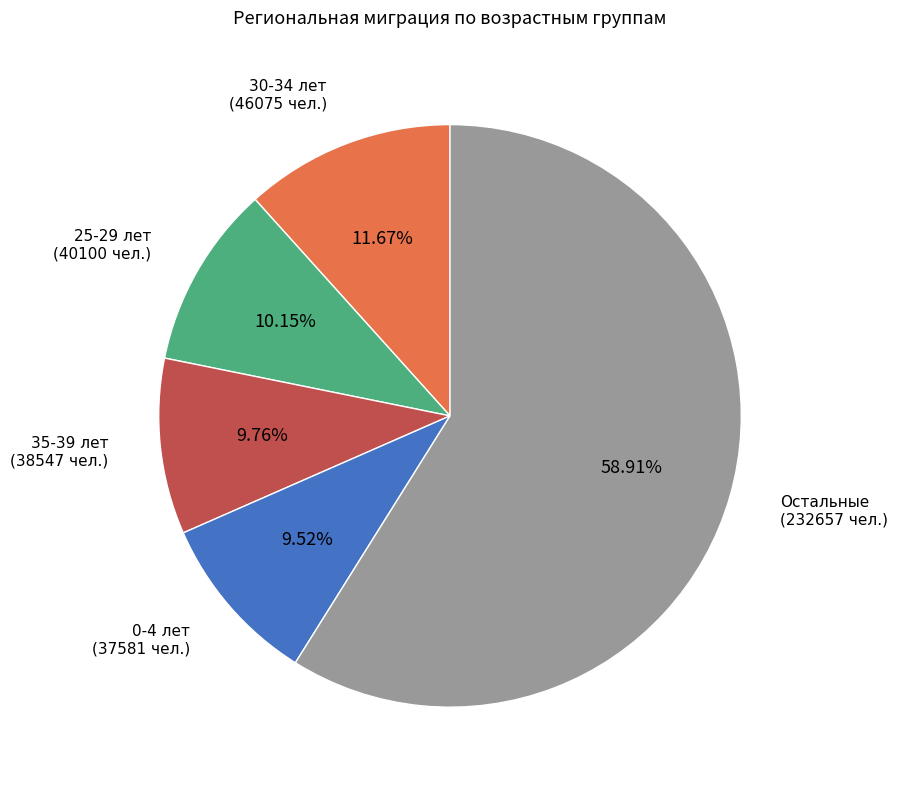

Which has a higher value, Остальные or 25-29 лет?

Остальные